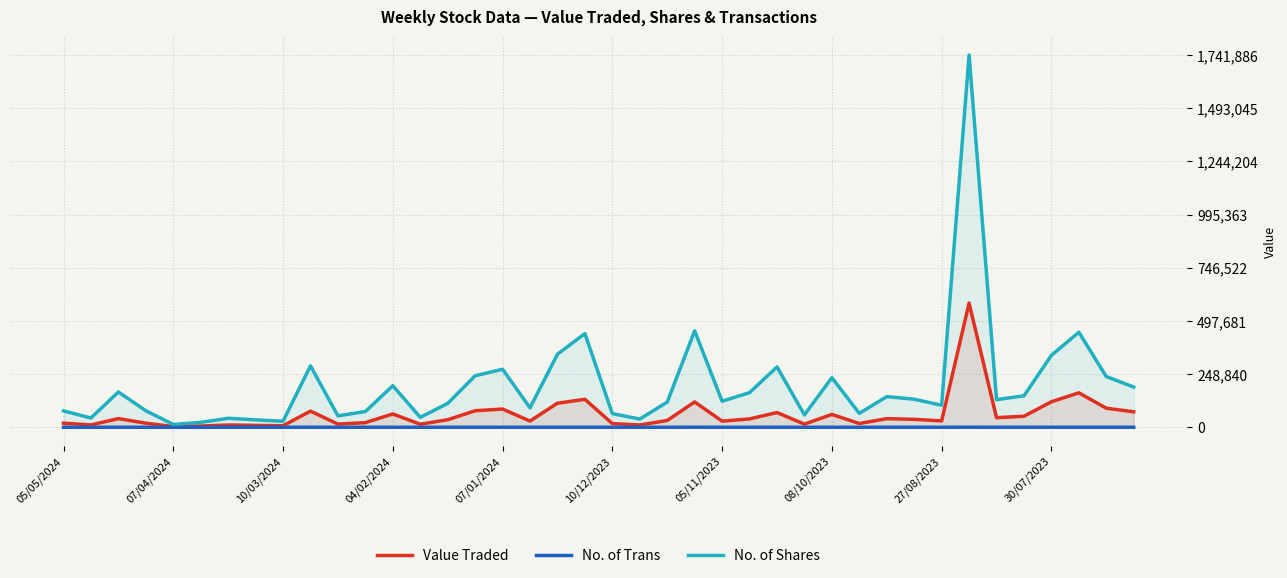

What is the sum of all No. of Trans values?

4237